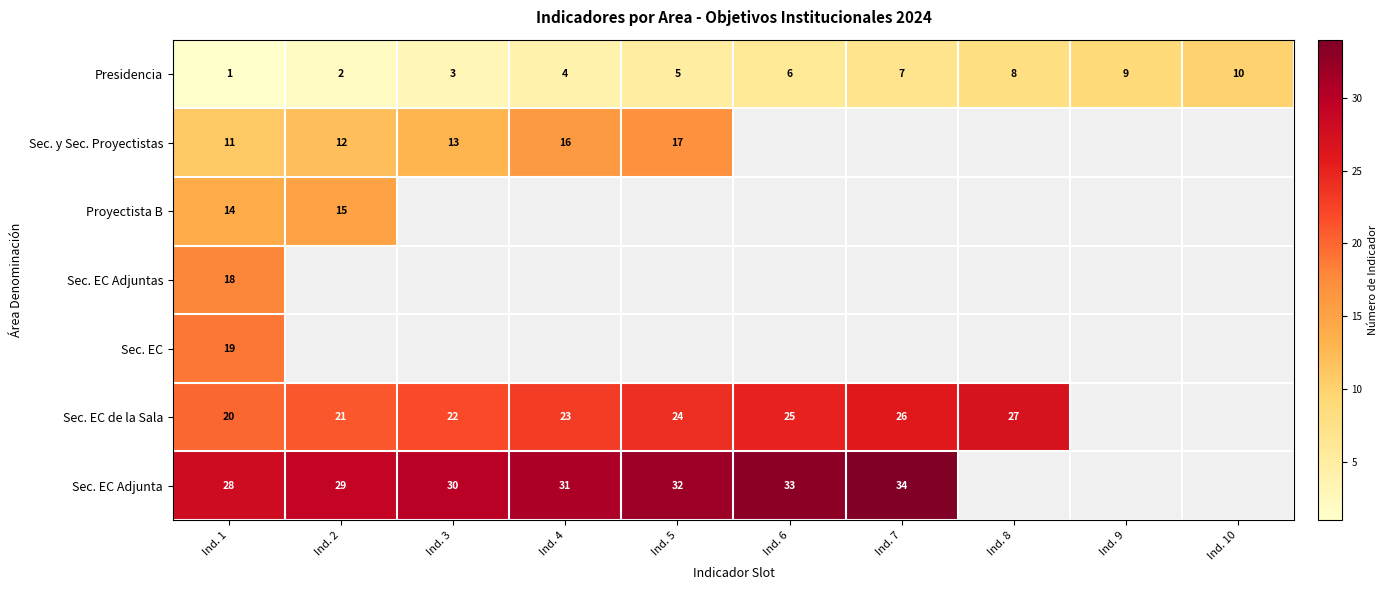

What is the difference between the maximum and second lowest values in the Presidencia series?

8